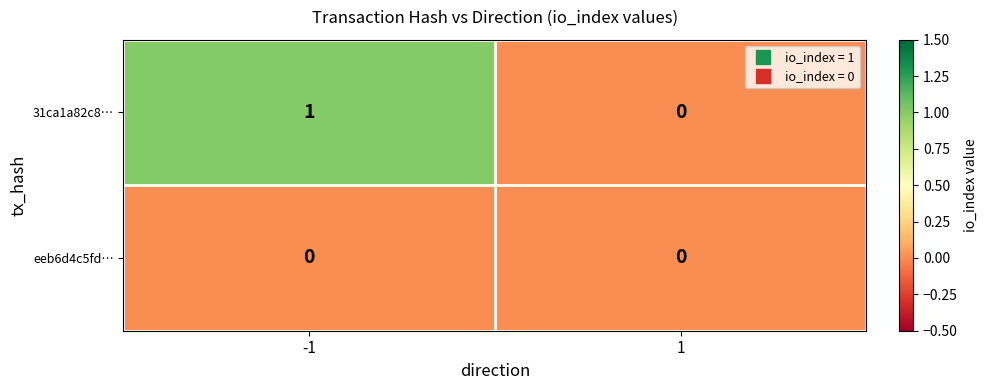

Rank the categories by 31ca1a82c8… value from lowest to highest.

1, -1